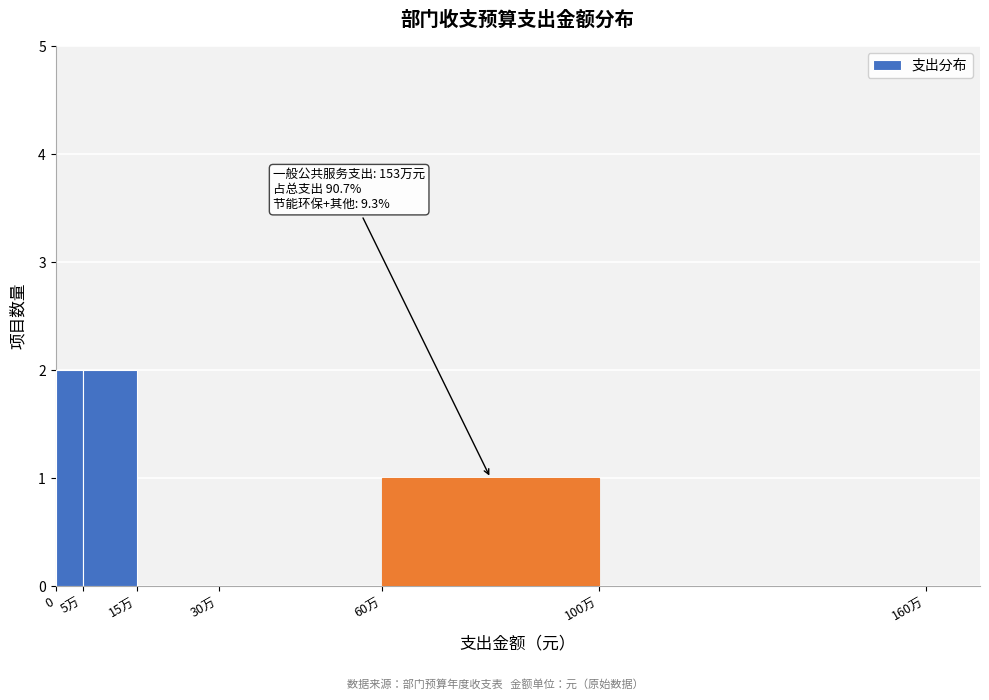

Reading right to left, extract all data points from this chart.

100万=0	60万=1	30万=0	15万=0	5万=2	0=2